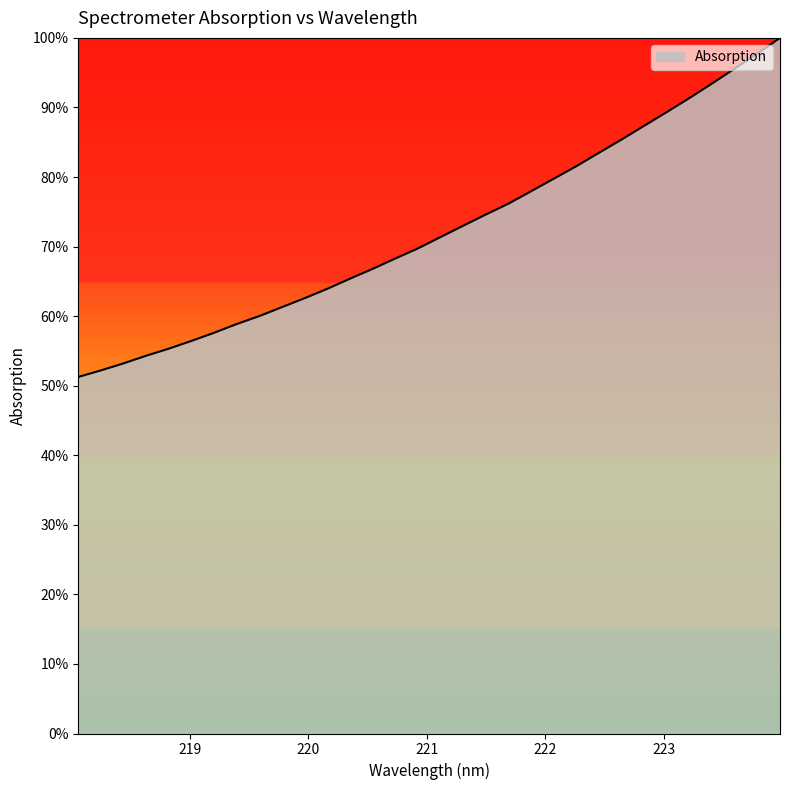

Does the chart display data point markers on the line(s)?

No